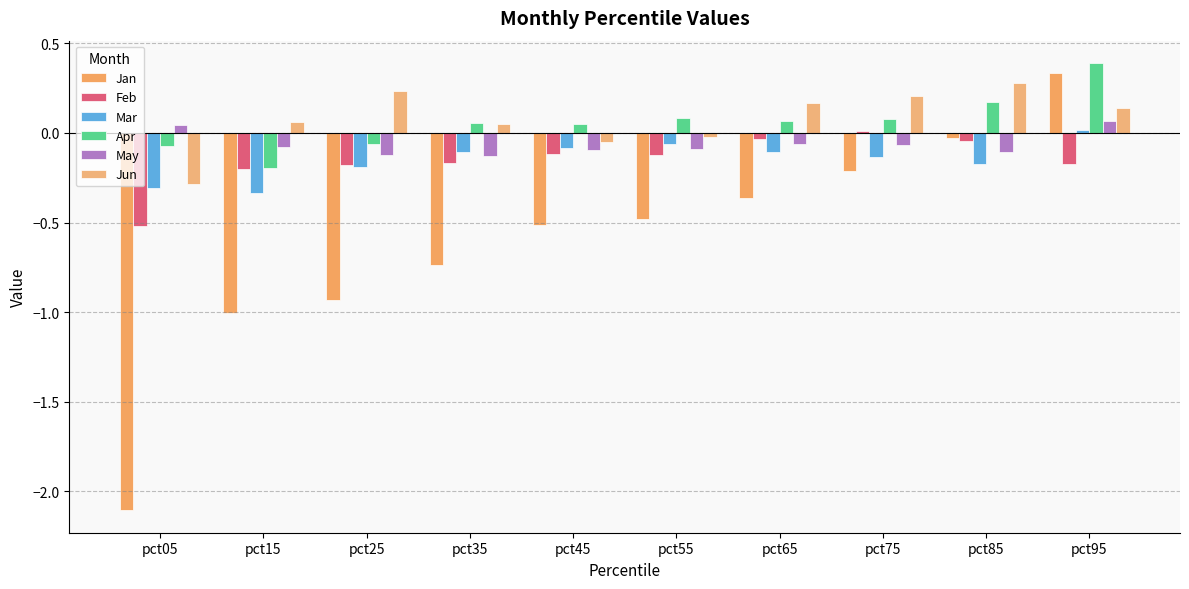

Read the Feb value at pct35.

-0.2